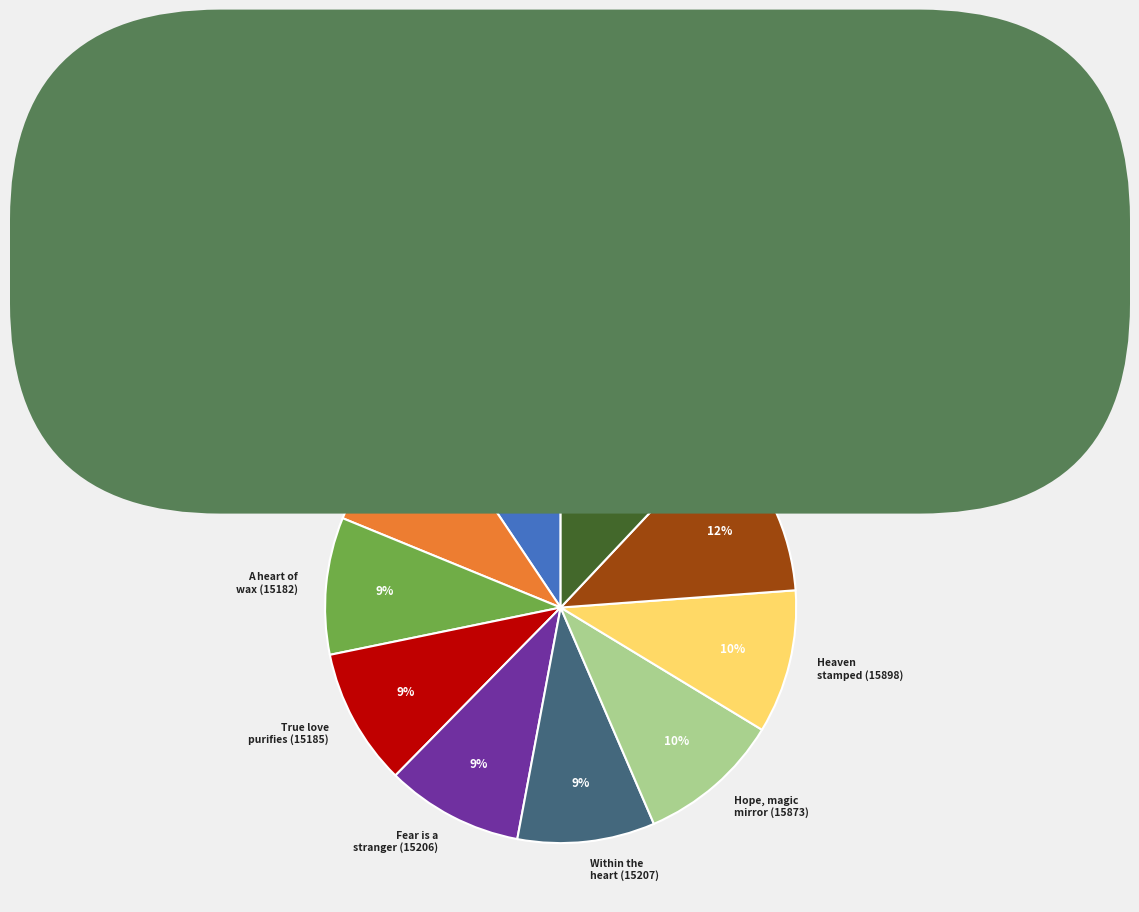

Is there a majority slice in this chart?

No